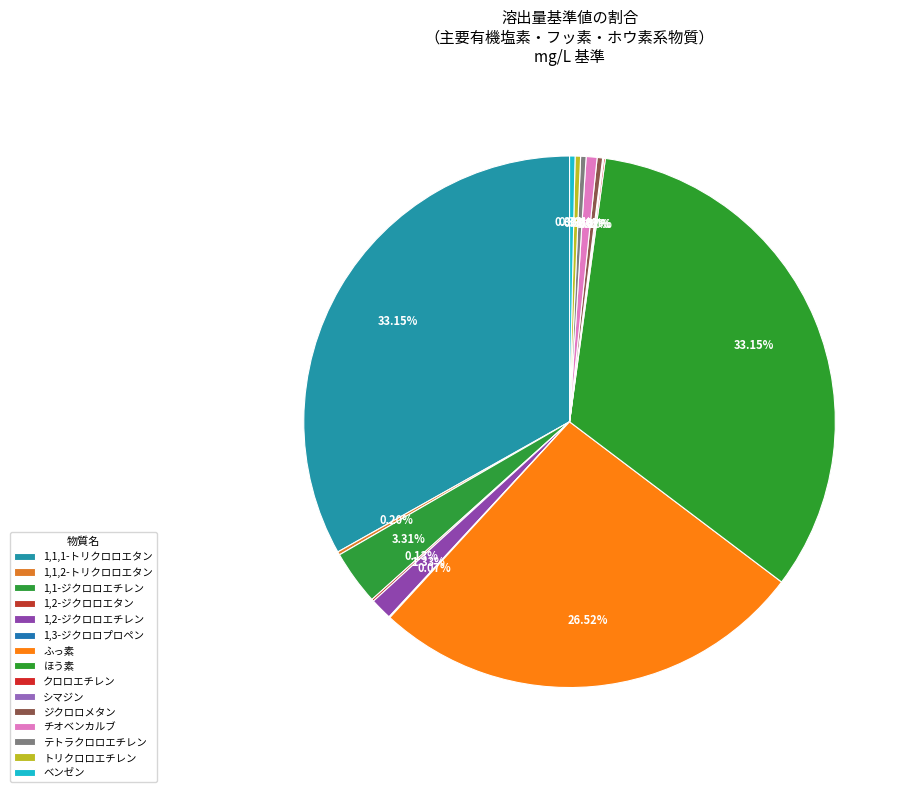

True or false: 1,1,1-トリクロロエタン accounts for 33% of the total.

True